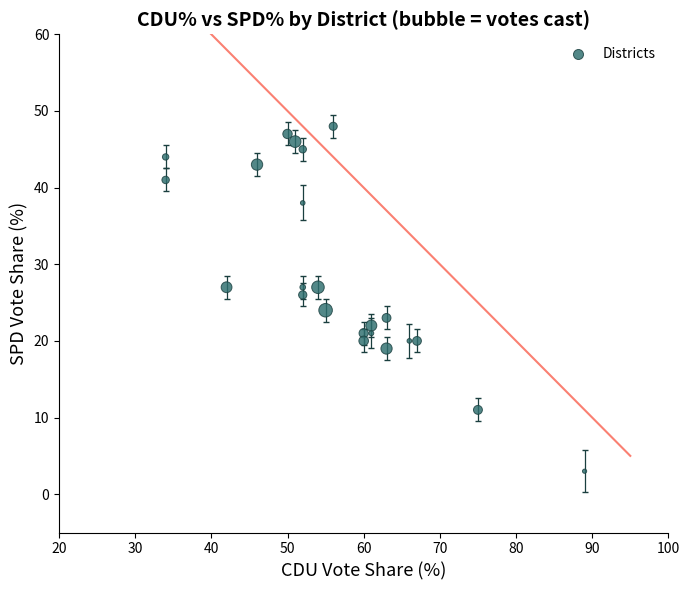

What is the range of Y values (max minus min)?

45